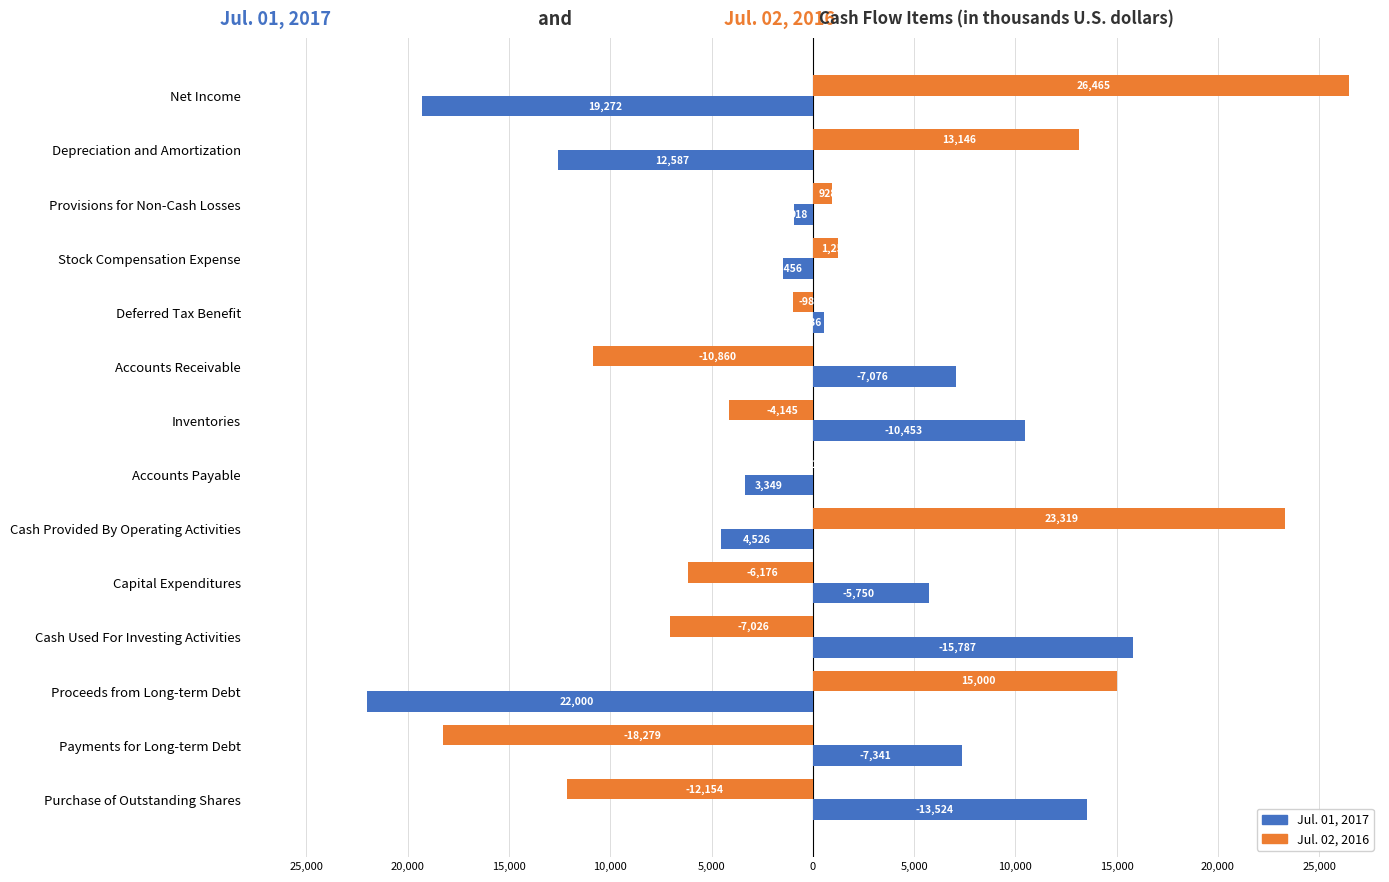

What is the average value of the Jul. 02, 2016 series?

1463